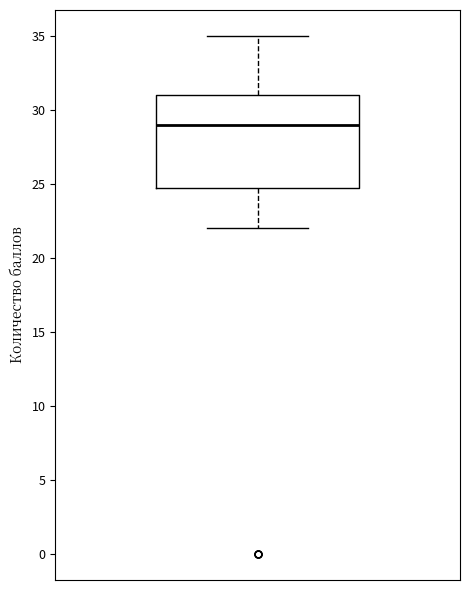

Read this box plot against the y-axis: the position of the median line, the range covered by the box, and the ends of both whiskers. The values are not printed on the chart, so give them approximately, as read against the axis.

median 29, box 25 to 31, whiskers 22 to 35